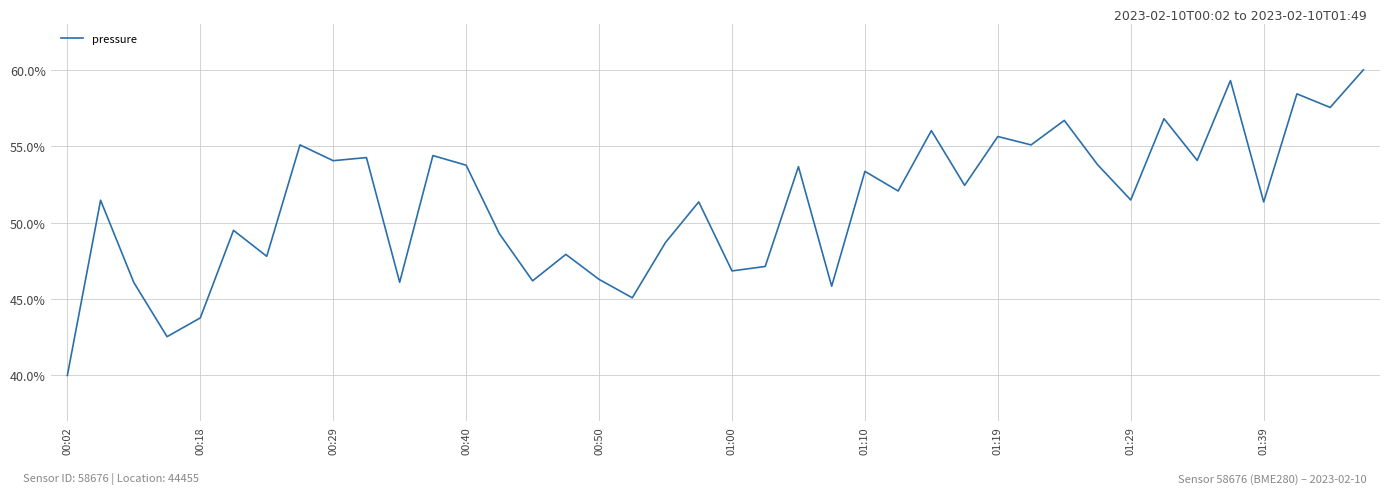

Does the chart have visible grid lines?

Yes